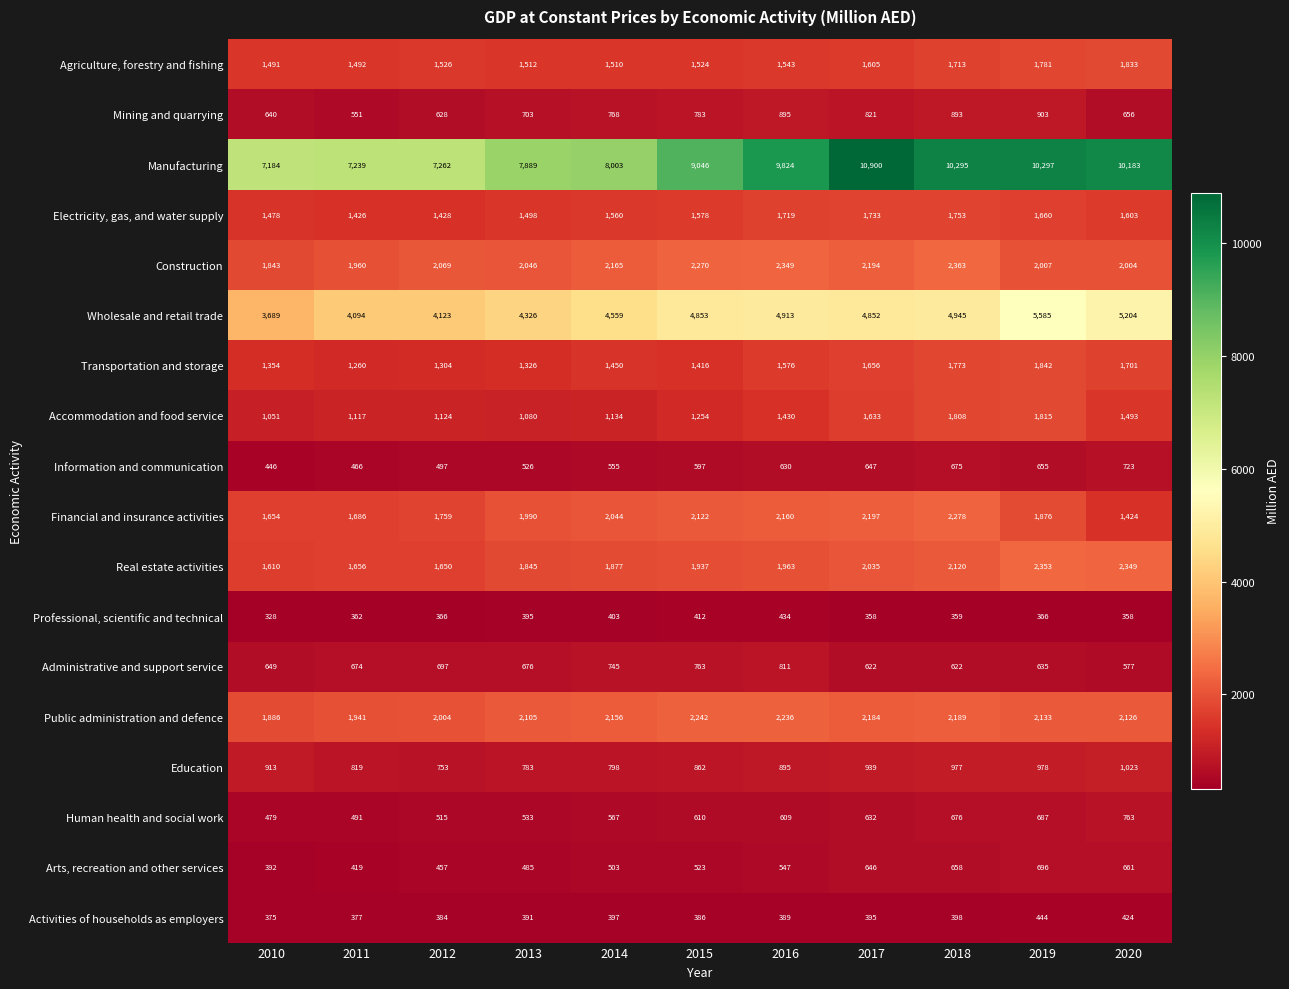

At which label is Electricity, gas, and water supply closest to 1589?

2015